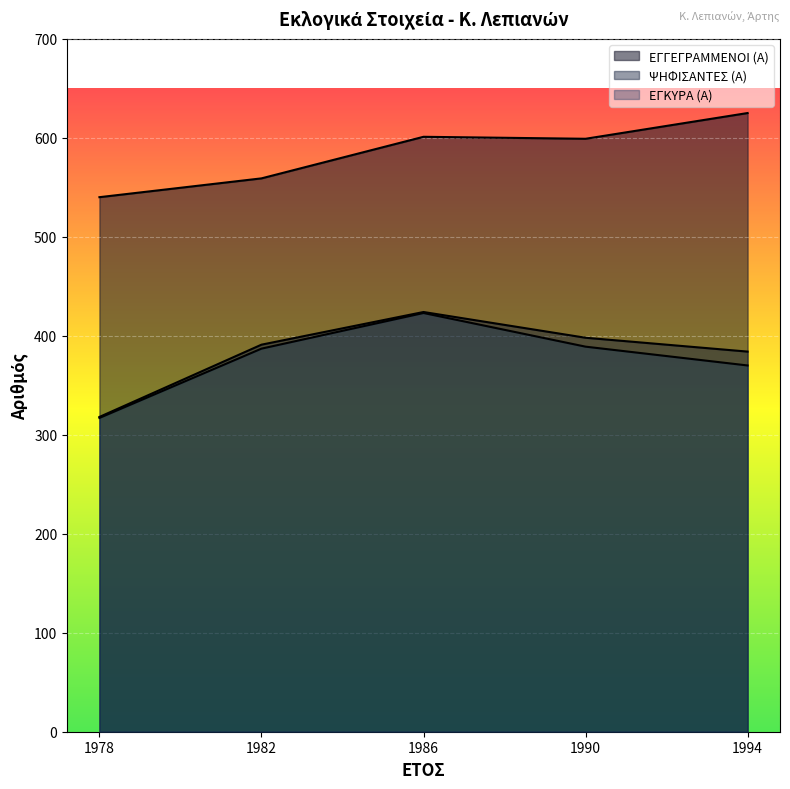

At how many categories does at least one series exceed 373?

5